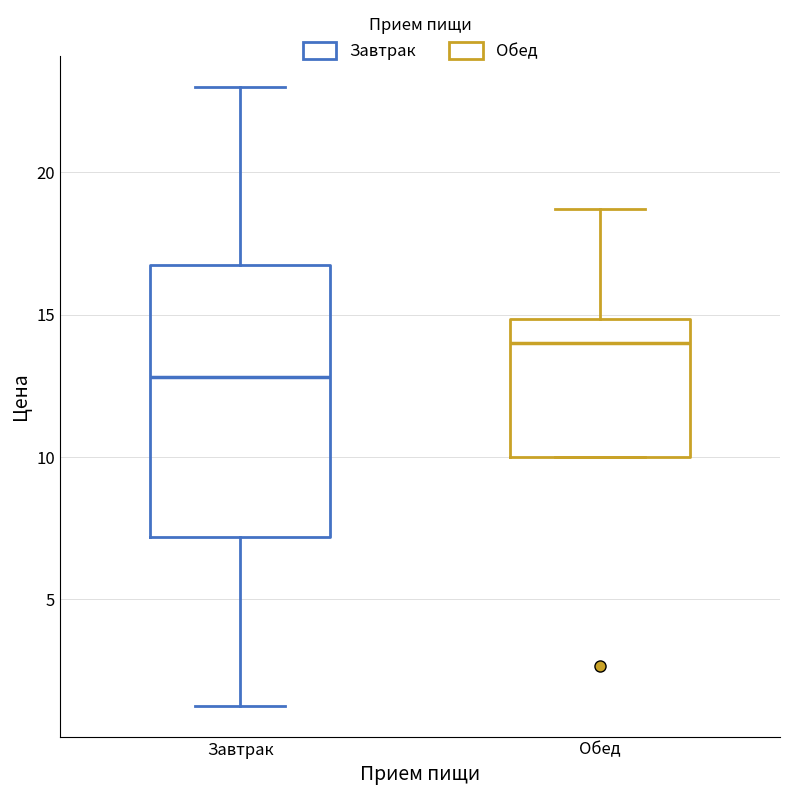

Reading left to right, read every box against the y-axis: the position of its median line, the range the box covers, and the ends of its whiskers. The values are not printed on the chart, so give them approximately, as read against the axis.

Завтрак: median 13.0, box 7.0 to 16.5, whiskers 1.5 to 23.0
Обед: median 14.0, box 10.0 to 15.0, whiskers 10.0 to 18.5